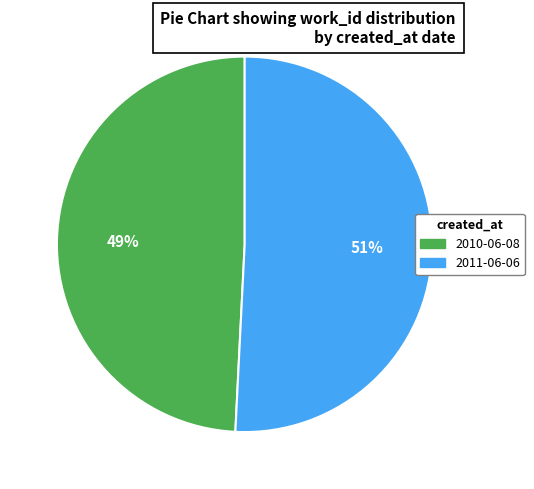

Is there a majority slice in this chart?

Yes